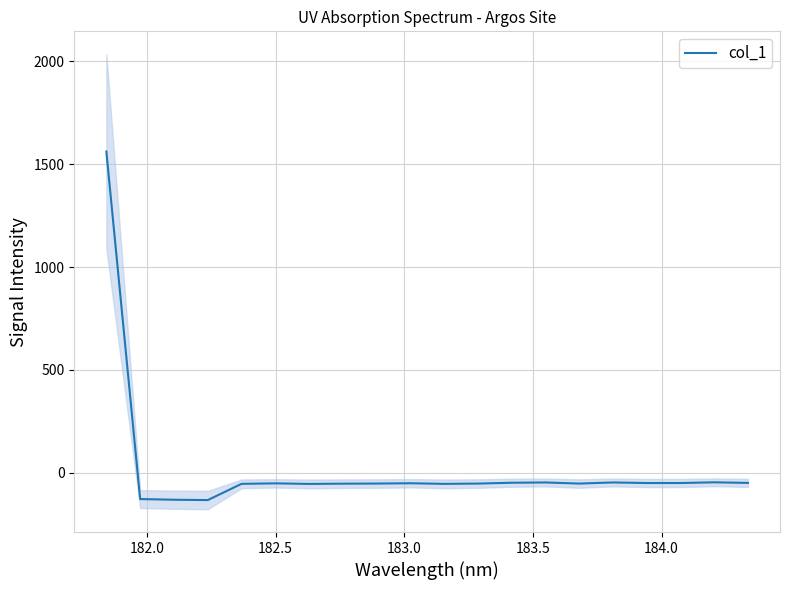

What is the lowest value of the col_1 series?

-132.4